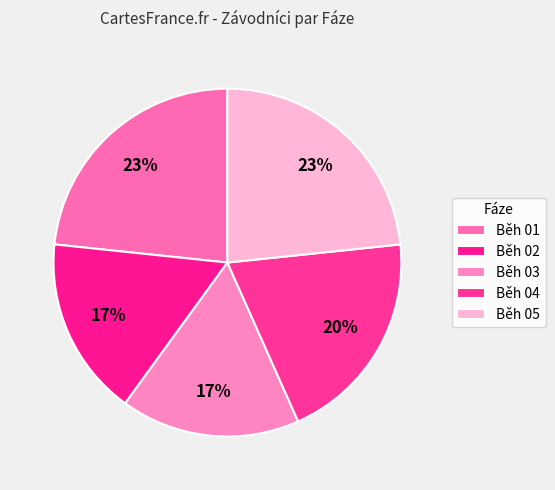

Is there any slice that represents more than half of the pie?

No